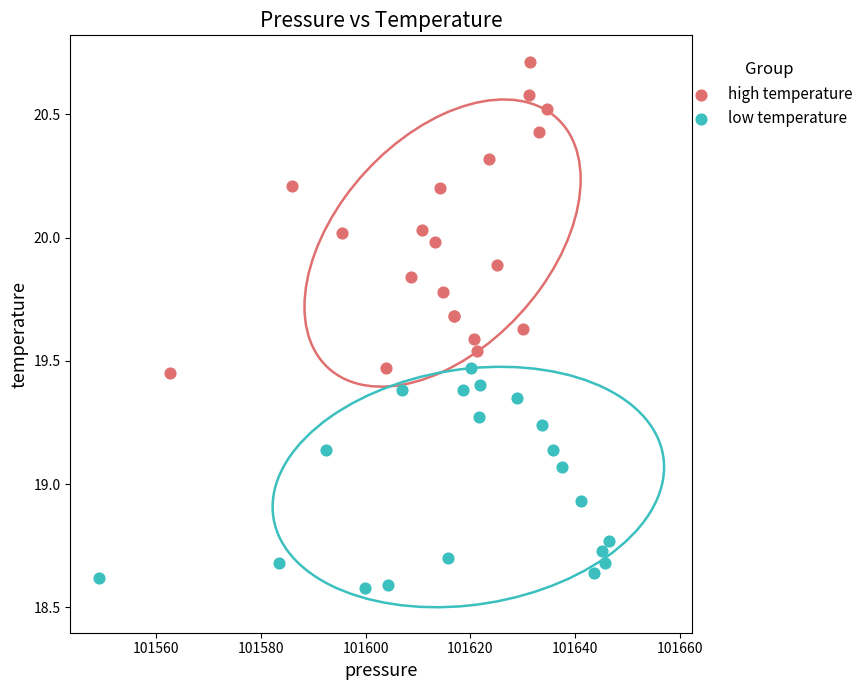

Which series contains the lowest Y value?

low temperature